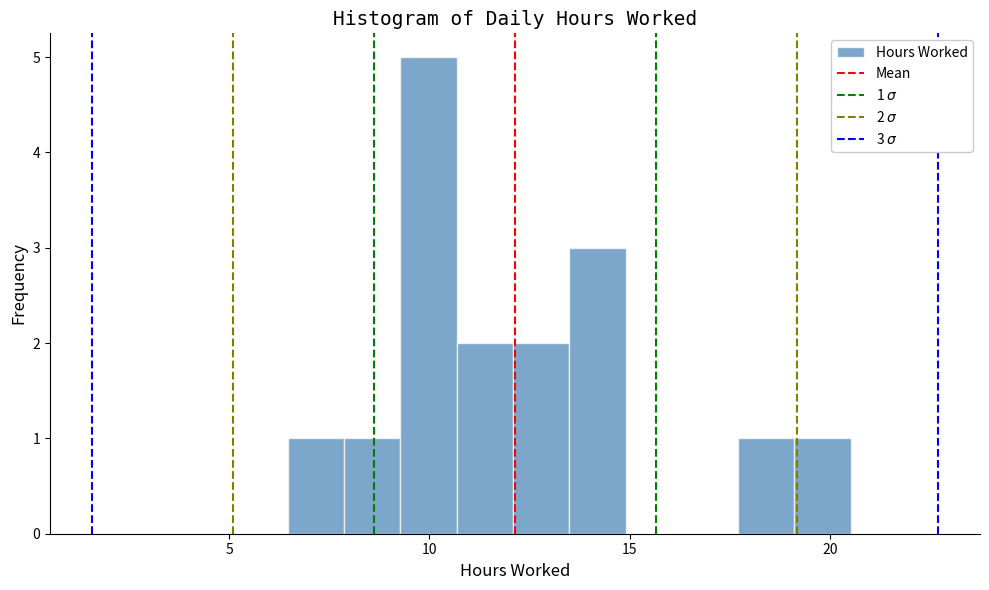

Around what value on the x-axis is the tallest bar? Give the approximate position of its centre, as read against the axis.

10.0